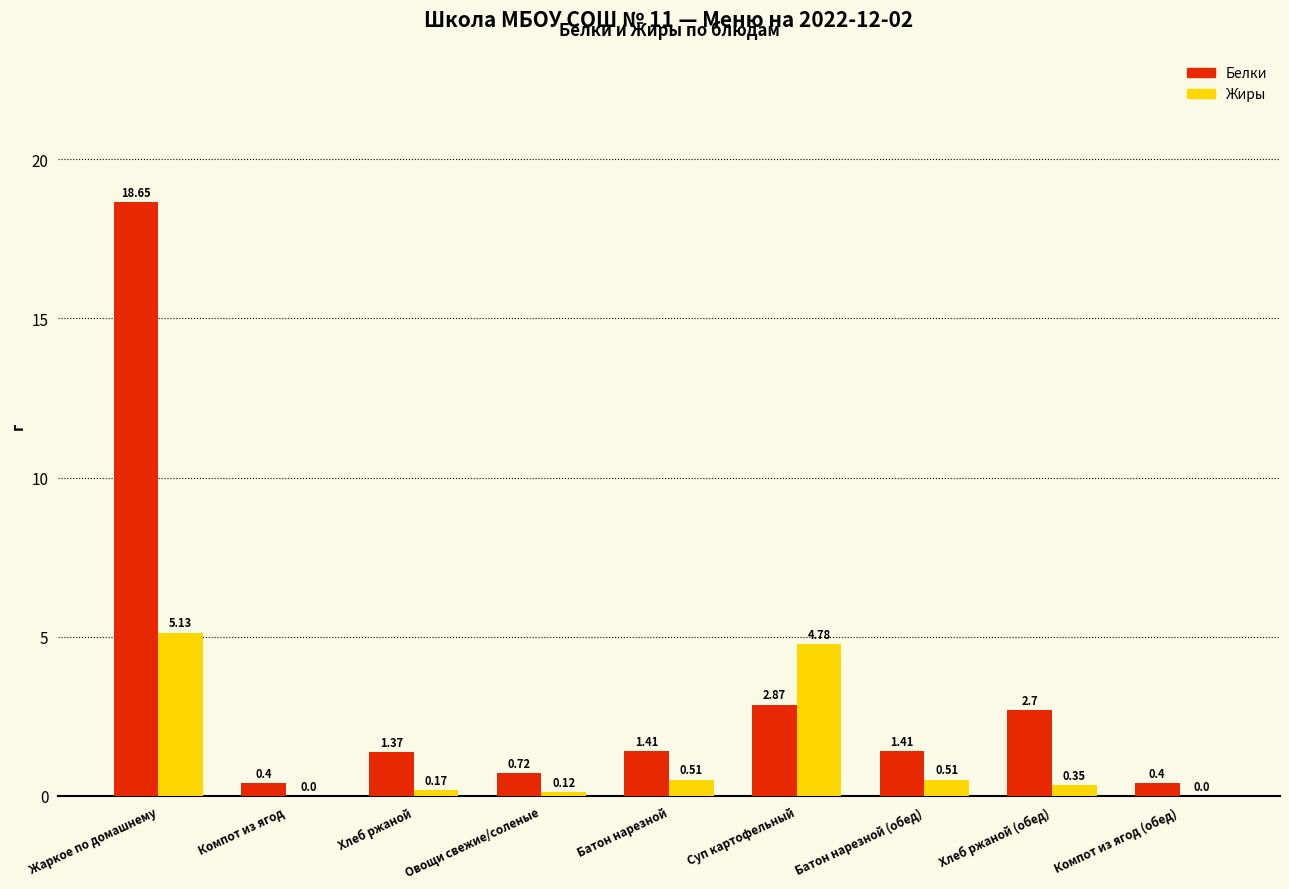

What is the sum of the Белки values at Компот из ягод and Хлеб ржаной?

1.8